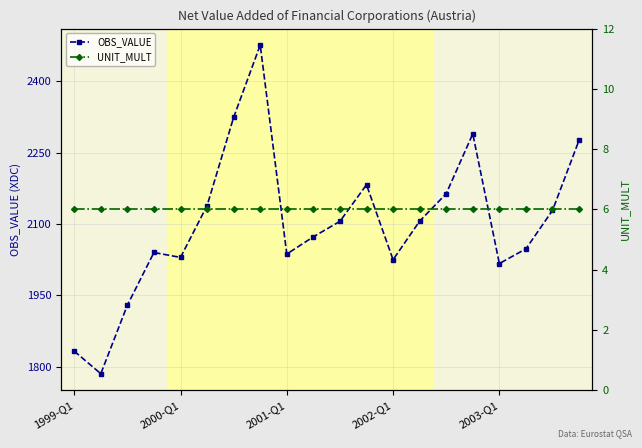

True or false: OBS_VALUE and UNIT_MULT cross at least once.

False